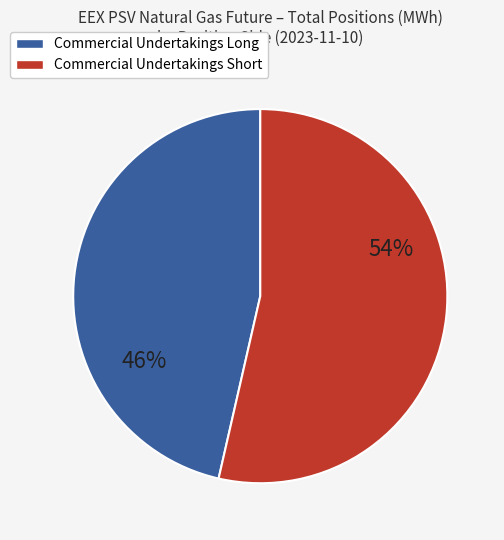

To the nearest percent, what is the average slice percentage?

50%